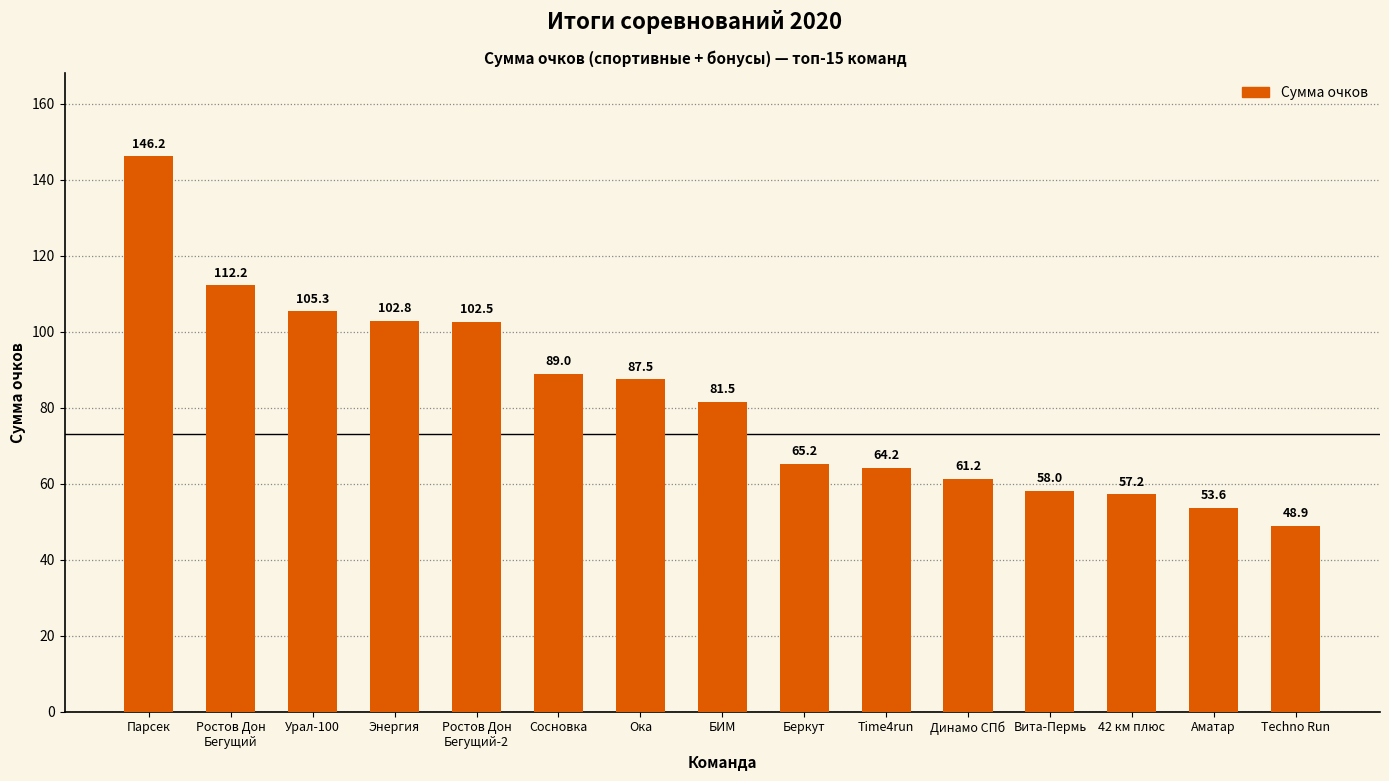

What position from the right is Вита-Пермь?

4